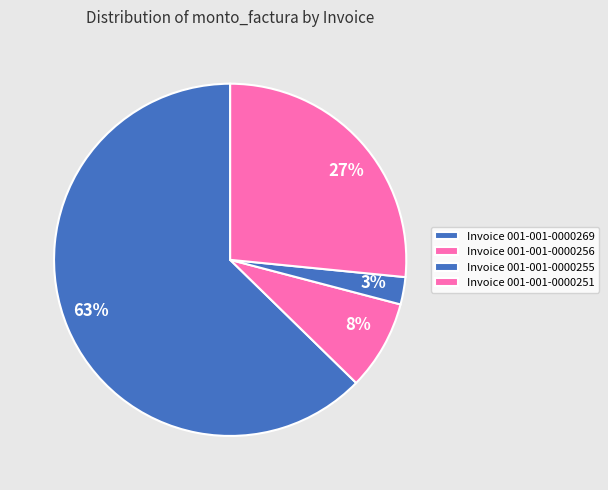

What is the largest slice in the pie chart?

Invoice 001-001-0000269